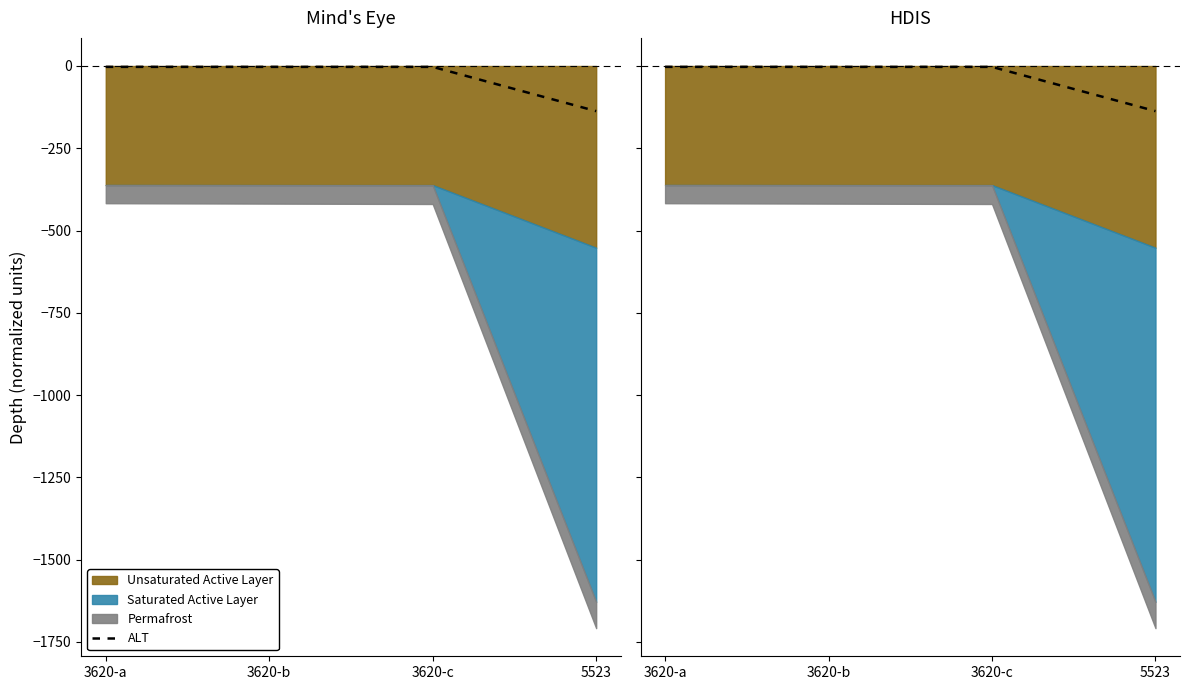

Reading left to right, extract all data points from this chart.

3620-a=-2.6	3620-b=-2.6	3620-c=-2.7	5523=-137.2